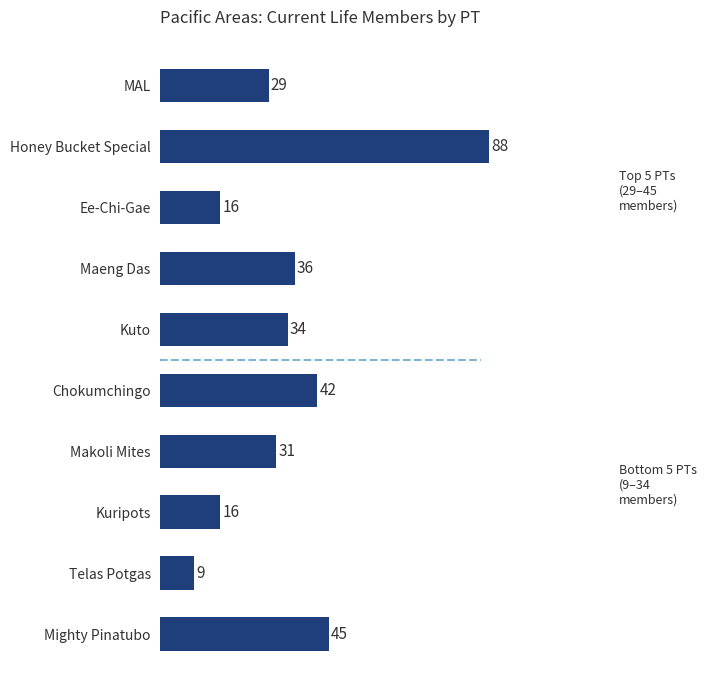

Reading bottom to top, transcribe all the data shown in this chart.

45	9	16	31	42	34	36	16	88	29